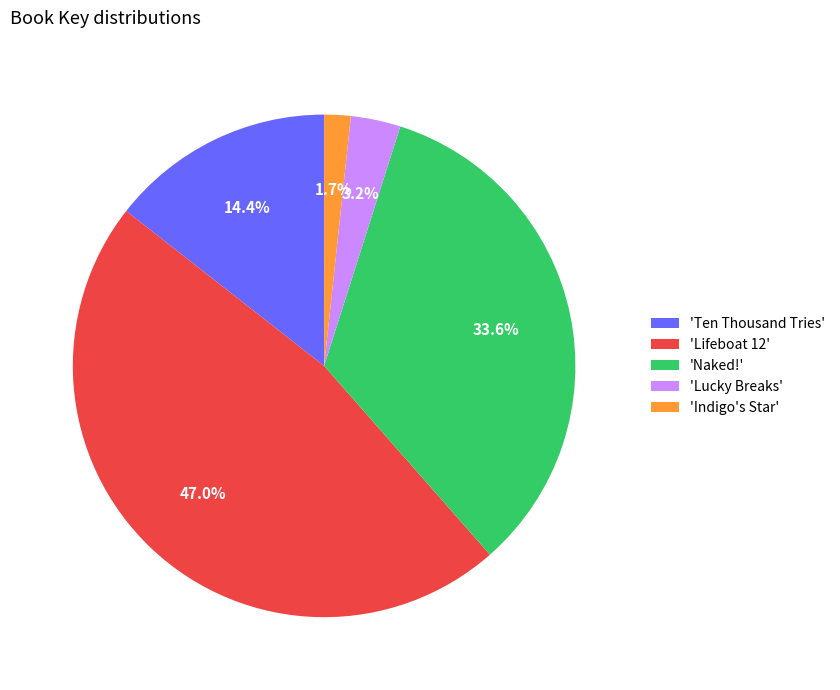

Which slice is the smallest?

'Indigo's Star'